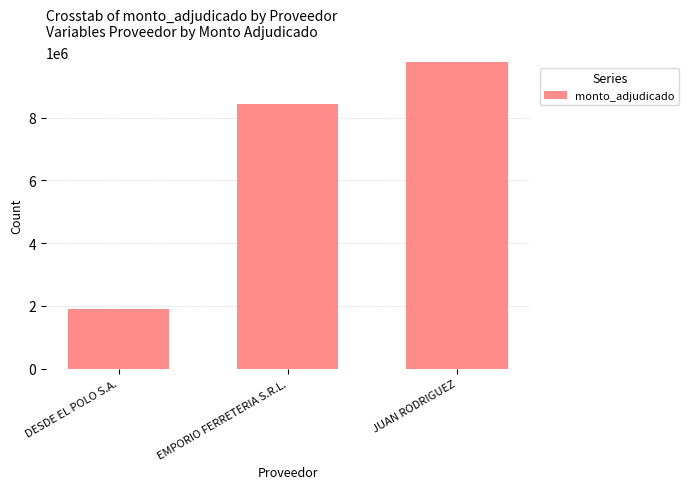

The value at DESDE EL POLO S.A. is 1893271. True or false?

True